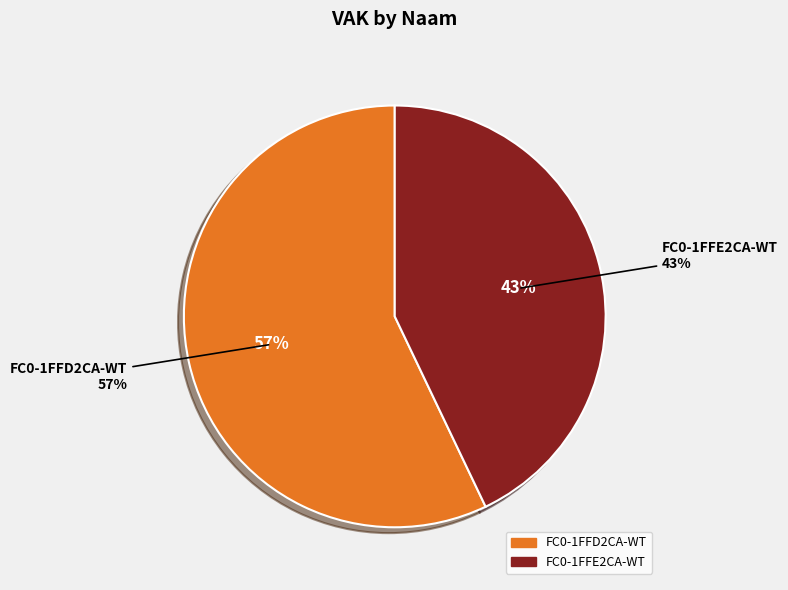

To the nearest percent, what is the difference between the largest and smallest slice percentages?

14%